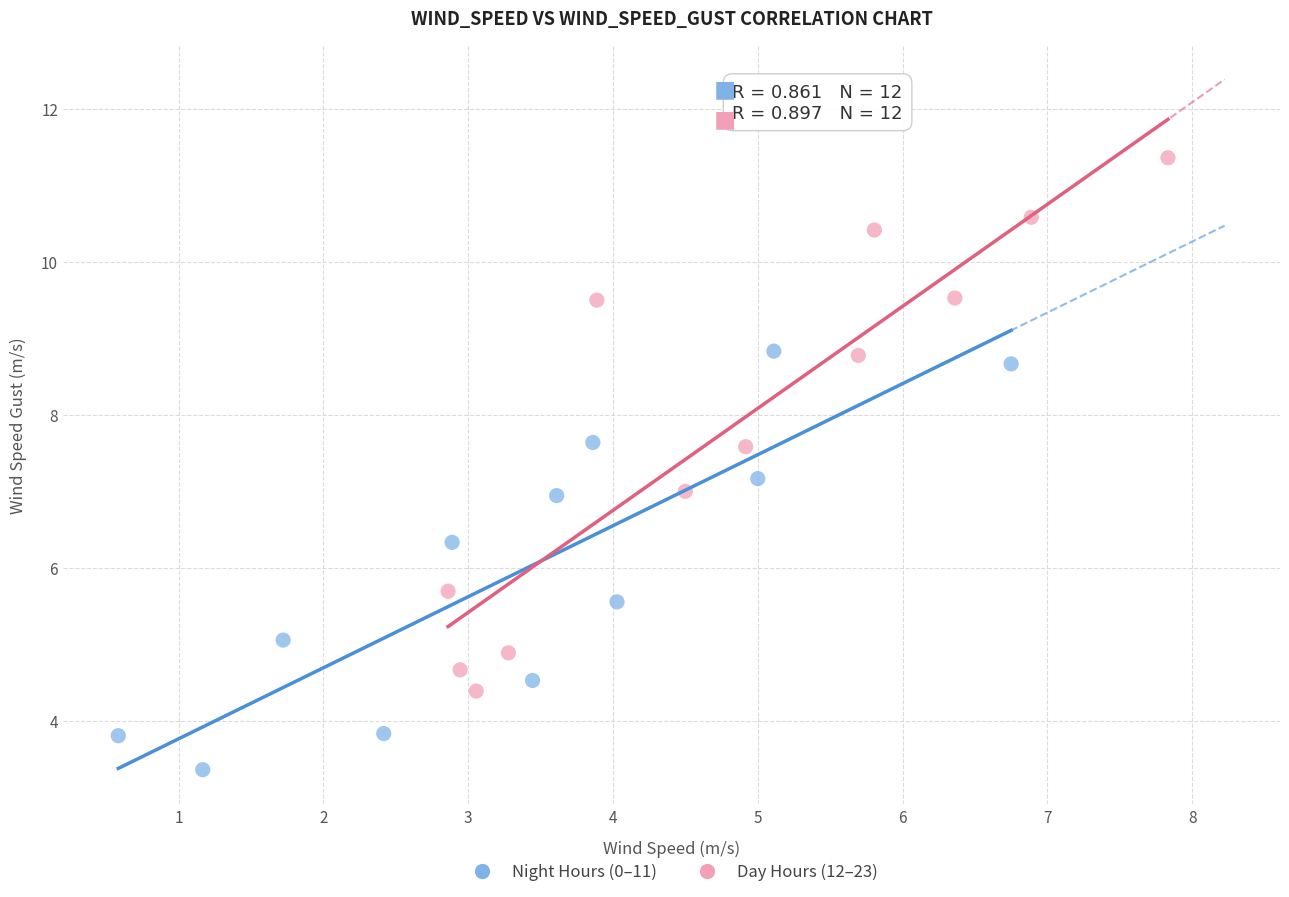

Which series has the widest spread of Y values?

Day Hours (12–23)